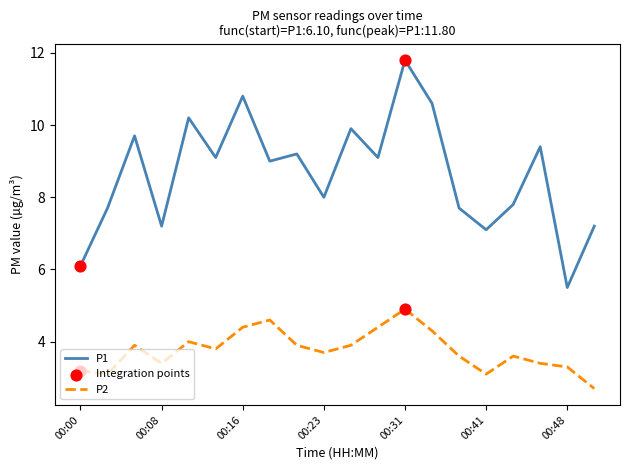

Which series has the widest spread of values?

P1